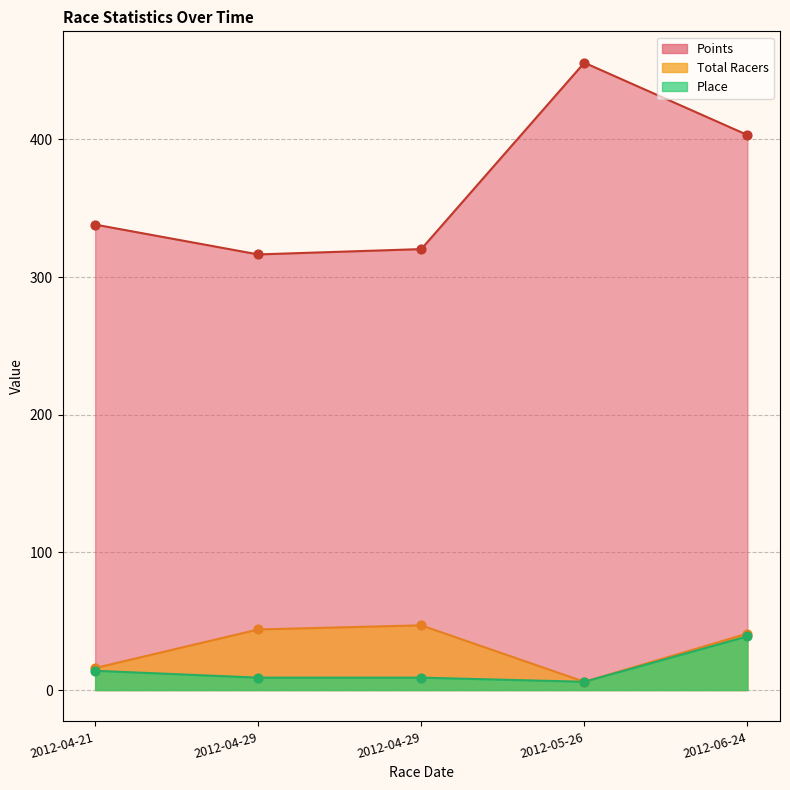

Which series contains the lowest Y value?

Total Racers